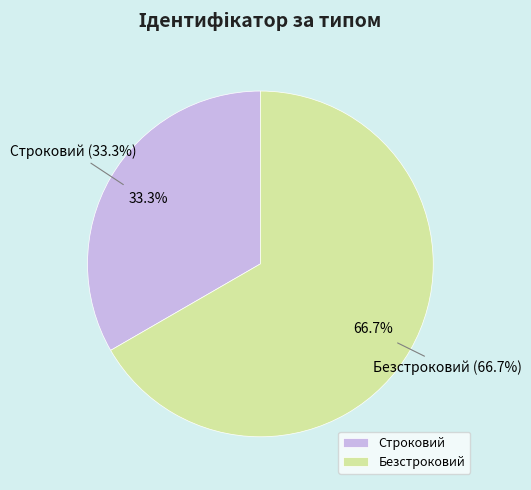

What is the total percentage of Строковий and Безстроковий?

100.0%